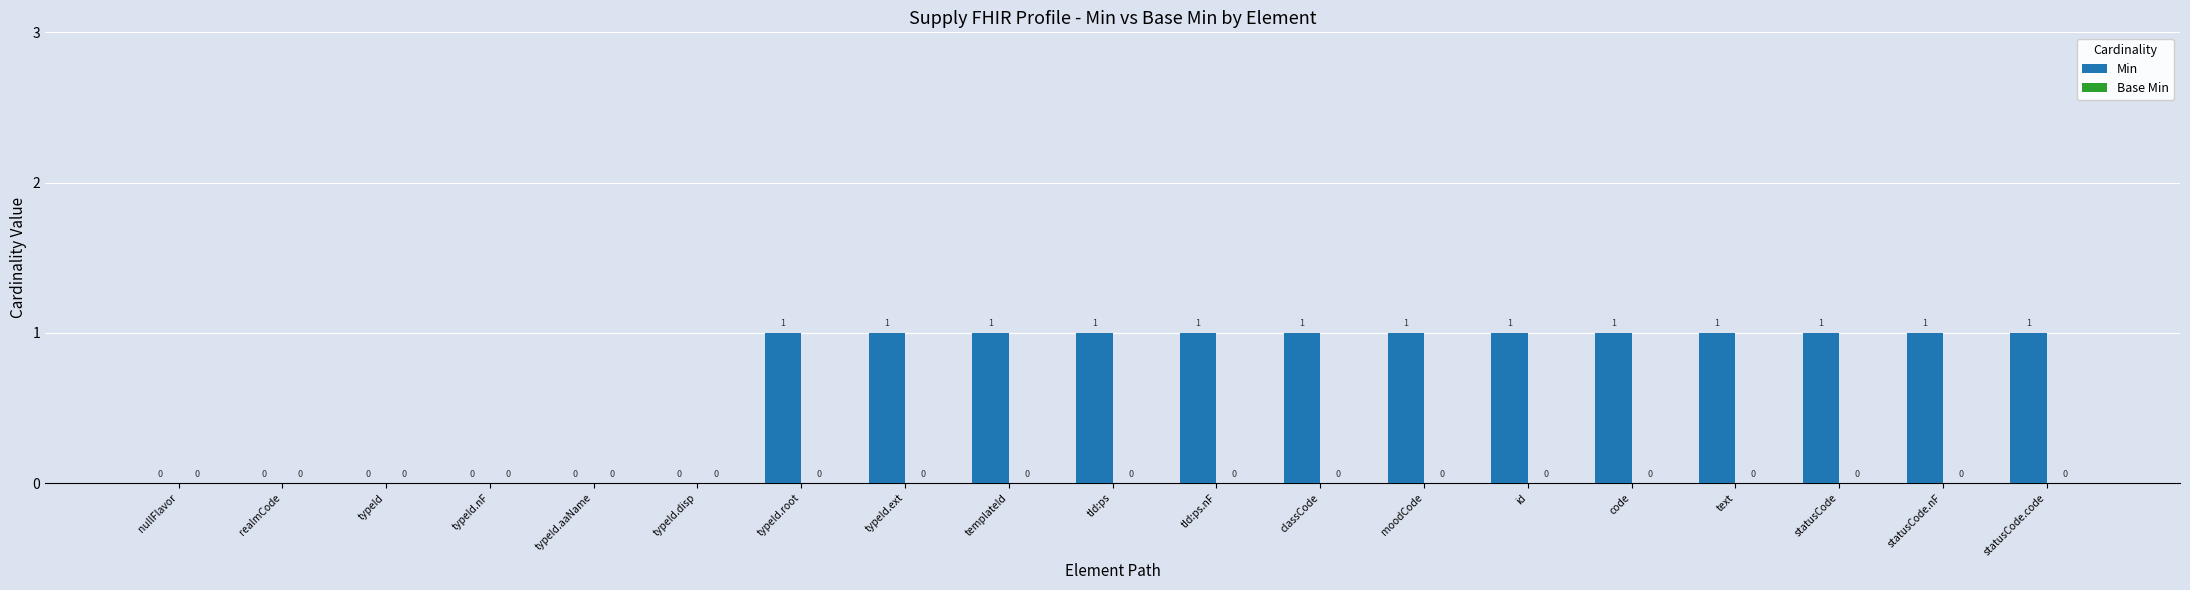

What is the sum of all values?

13